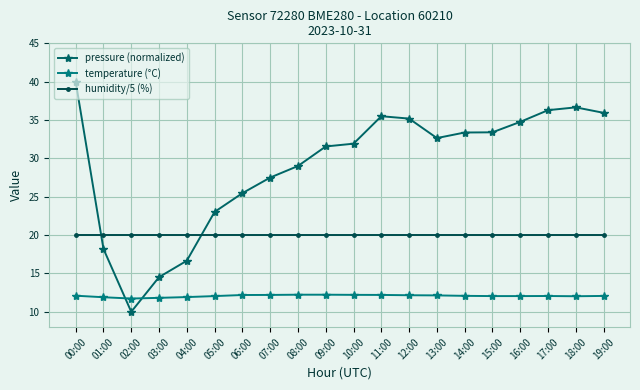

What is the label of the 16th point from the left?

15:00